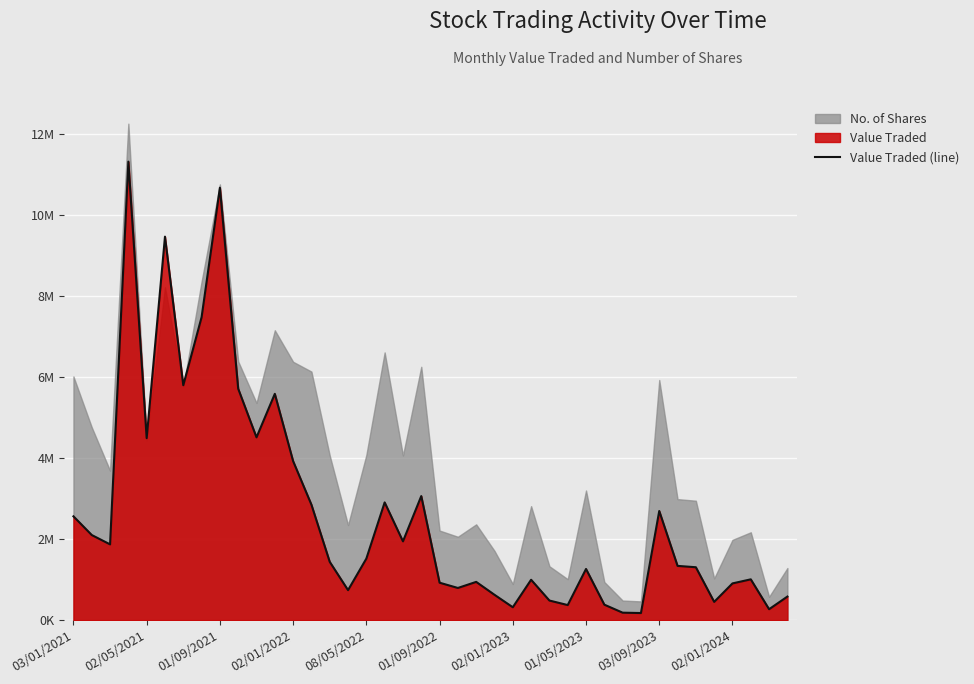

What is the change in value from 03/01/2021 to 01/09/2022?

-1639393